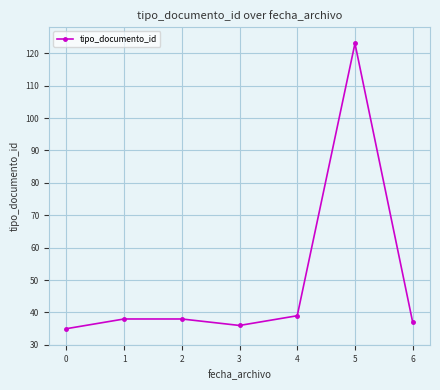

Reading right to left, transcribe all the data shown in this chart.

6=37	5=123	4=39	3=36	2=38	1=38	0=35